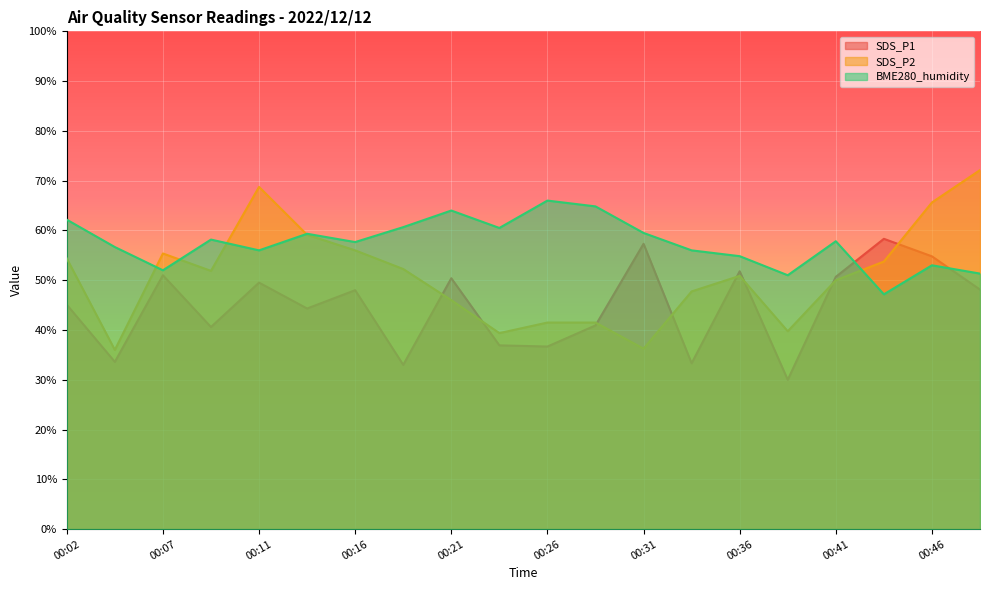

How many values in the SDS_P2 series exceed 51?

10